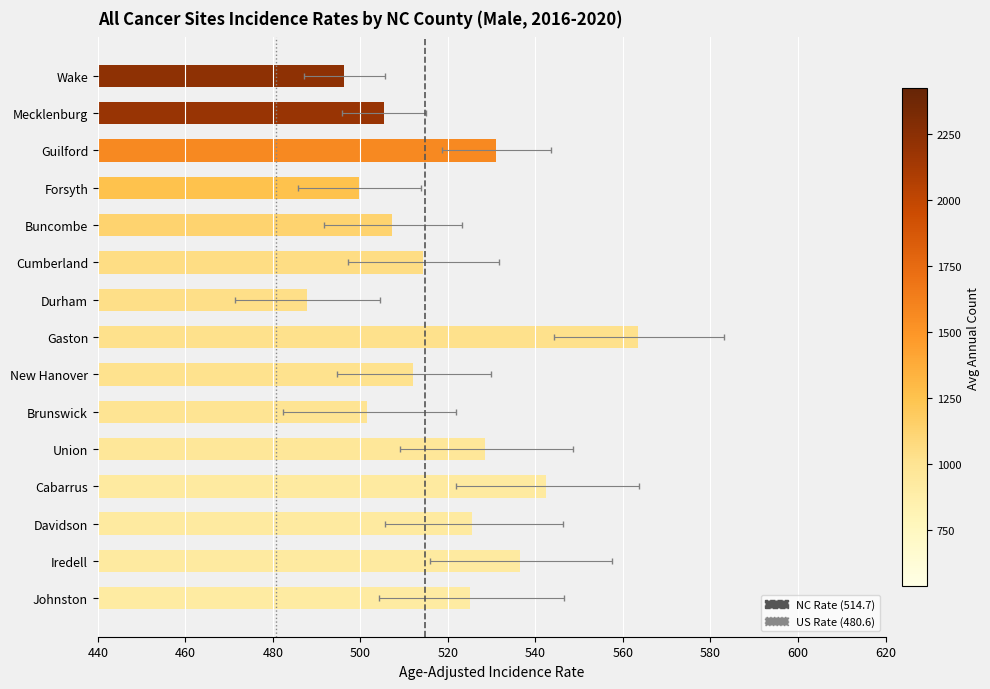

Is the value of US Rate (480.6) at 440 greater than the value of NC Rate (514.7) at 440?

No